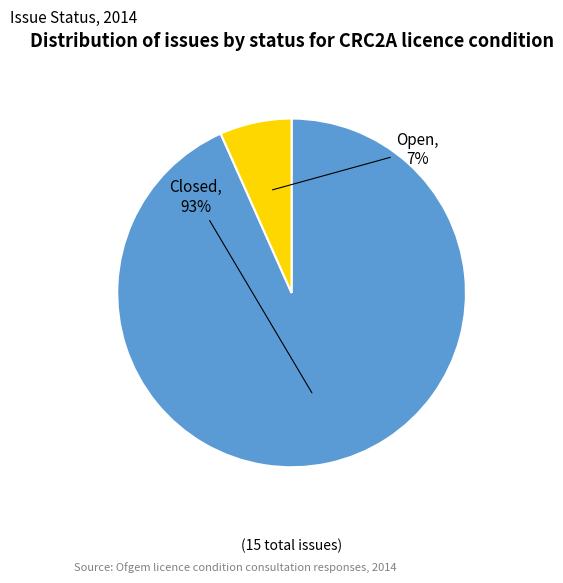

Which has a higher value, Open or Closed?

Closed